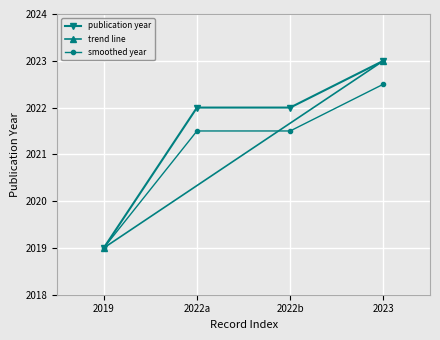

What is the value of the smoothed year point at the 3rd from the left?

2021.5